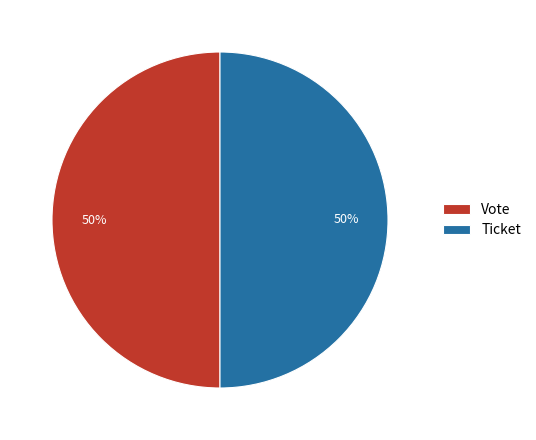

Do Ticket and Vote together represent more than half of the pie?

Yes